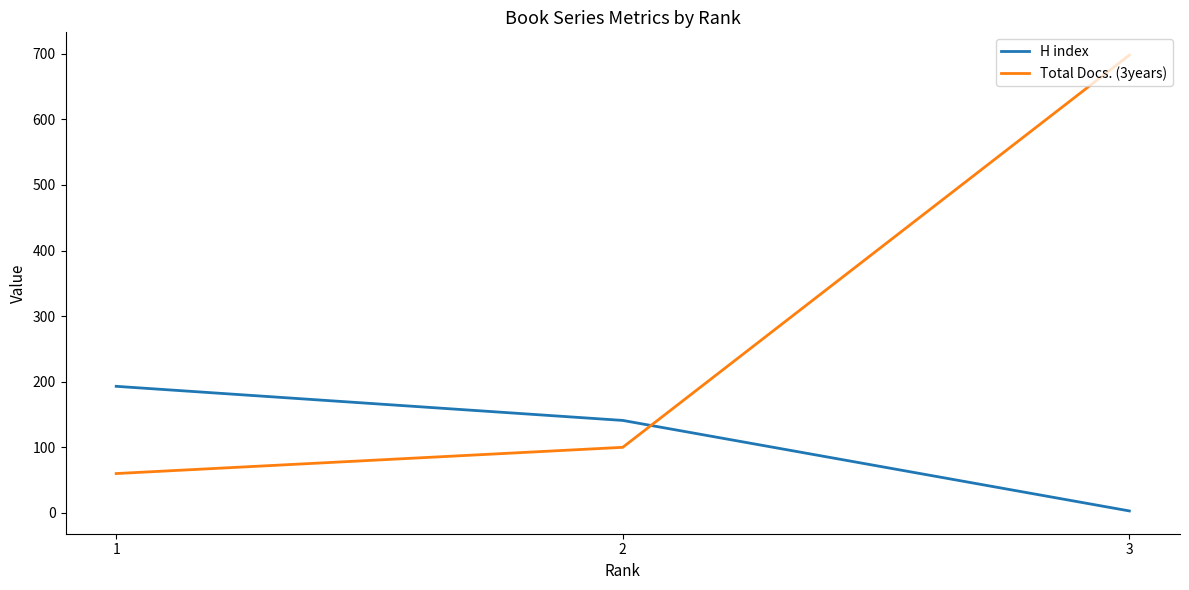

Which series has the widest spread of values?

Total Docs. (3years)